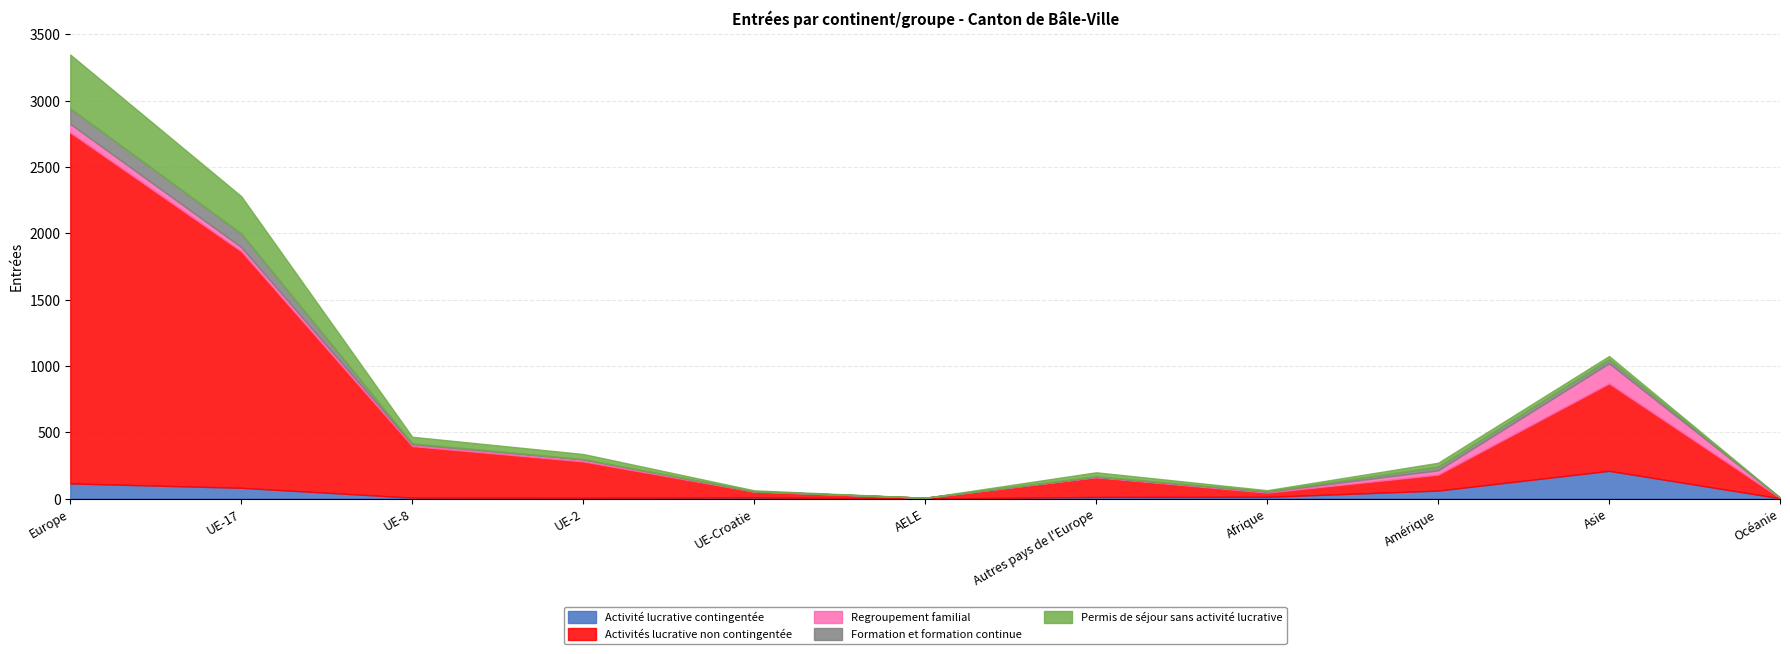

What is the total value across all series at UE-Croatie?

62